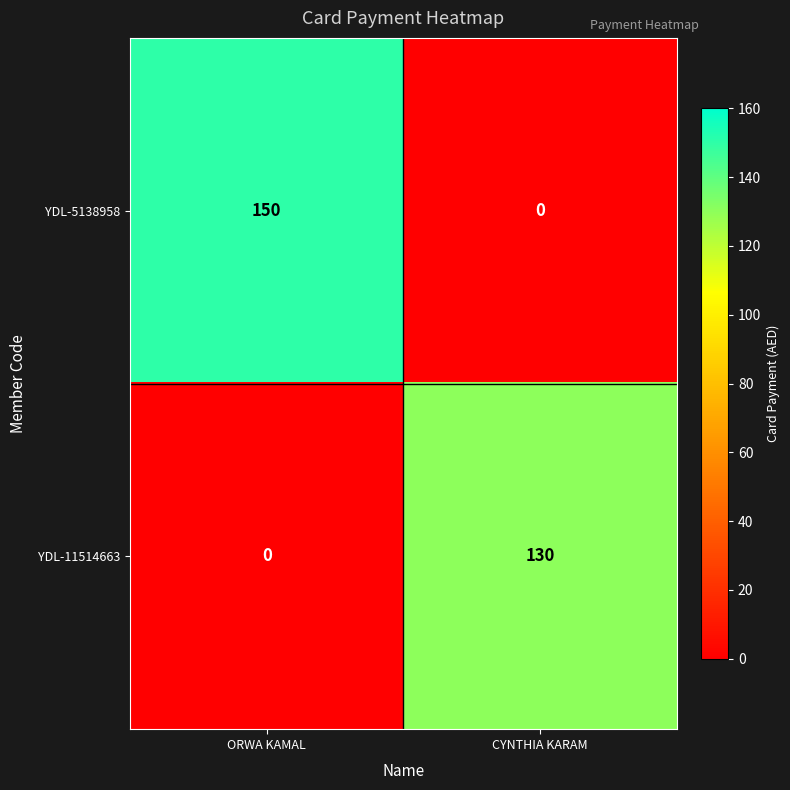

What is the total value across all series at CYNTHIA KARAM?

130